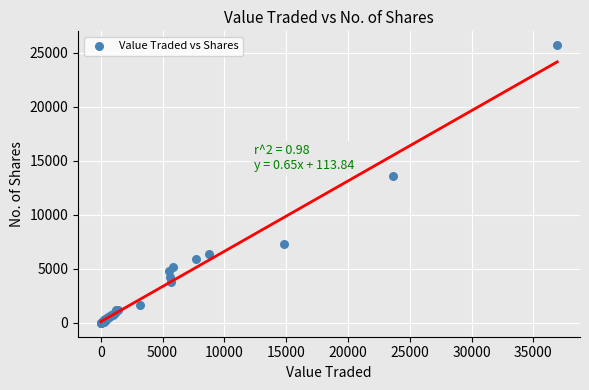

What Y value in the scatter plot is closest to 12845?

13543